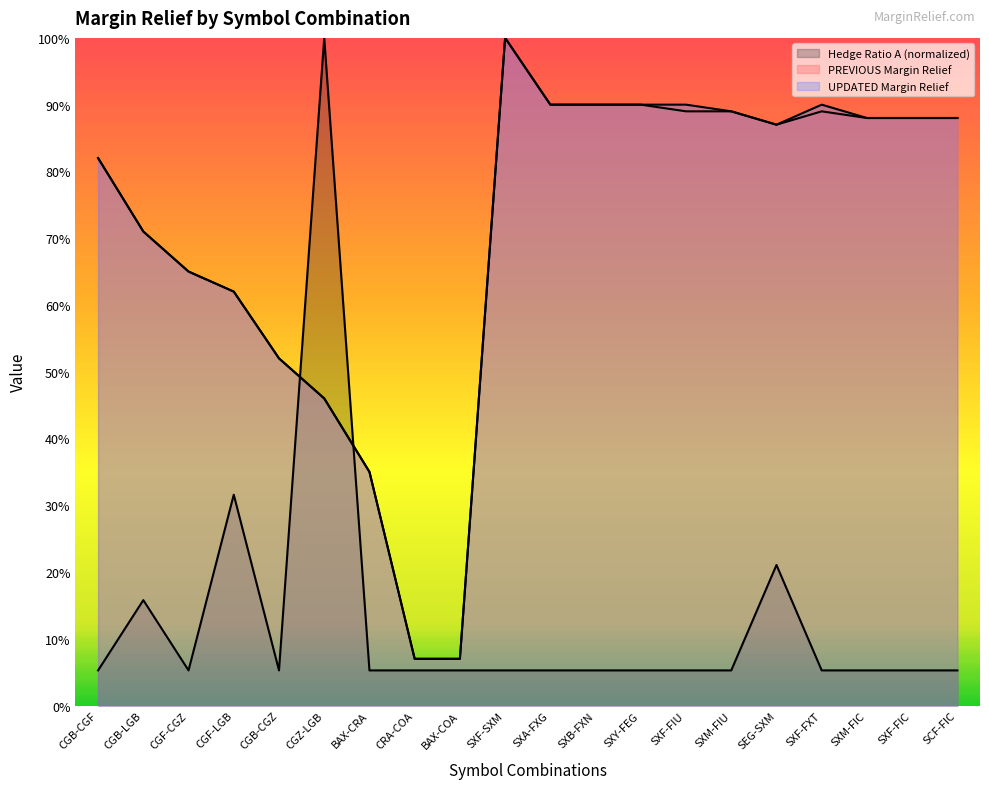

True or false: UPDATED Margin Relief and PREVIOUS Margin Relief cross at least once.

False